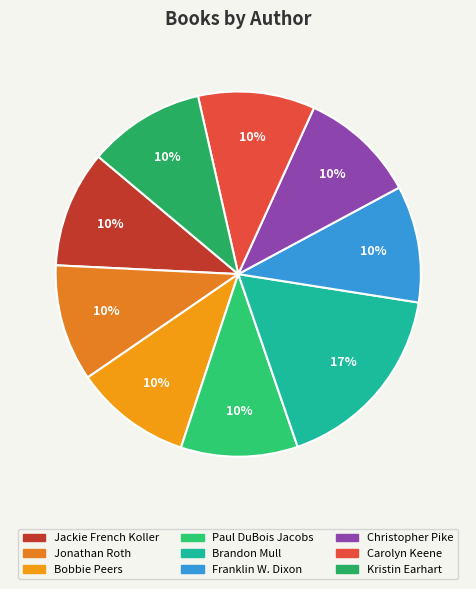

To the nearest percent, what is the combined percentage of Jonathan Roth and Christopher Pike?

21%